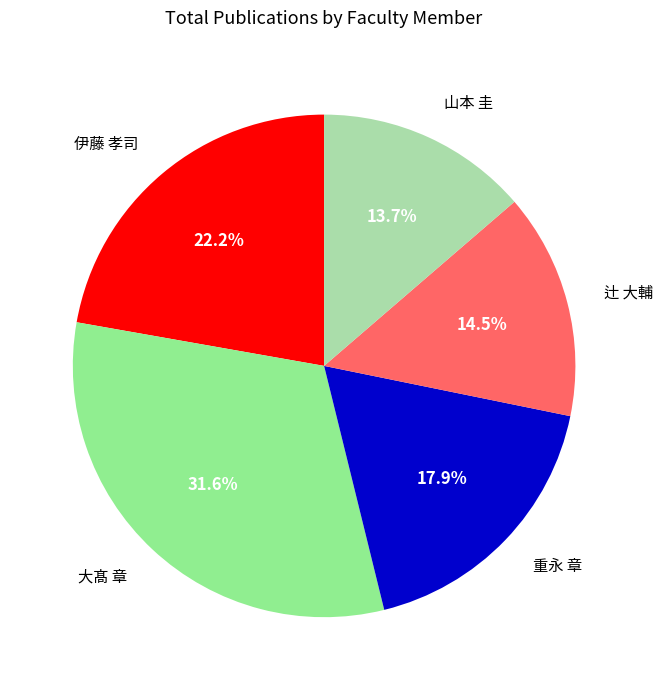

How many slices are in this pie chart?

5